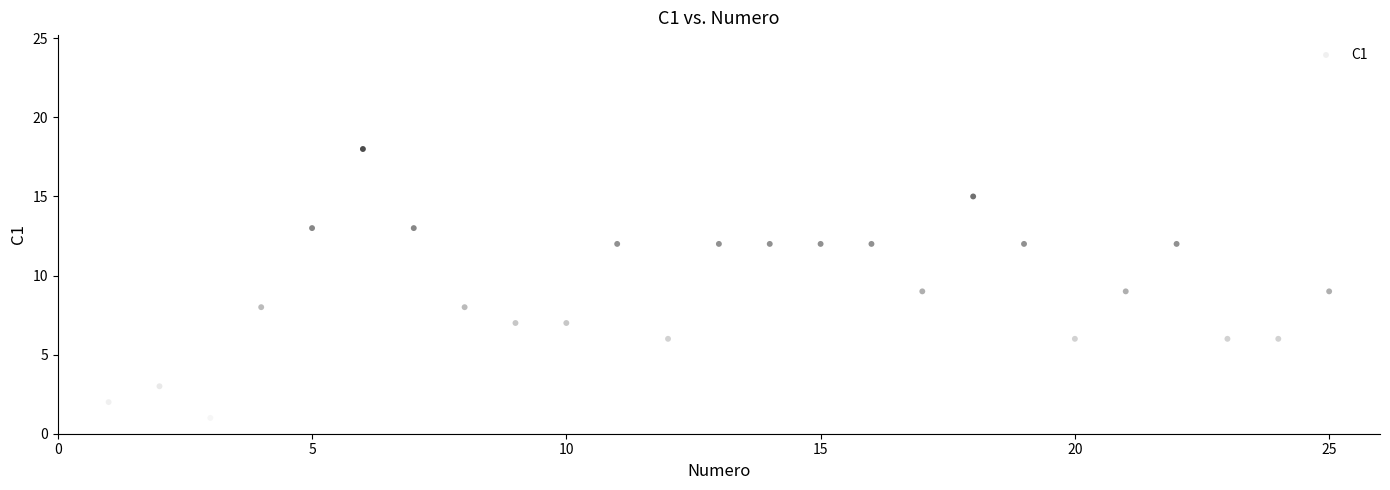

What is the range of Y values (max minus min)?

17